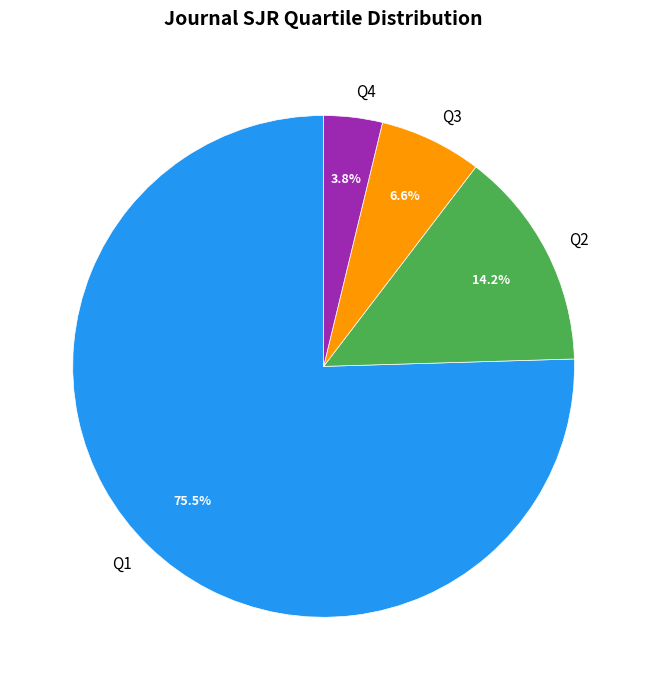

Rank the categories by value from highest to lowest.

Q1, Q2, Q3, Q4